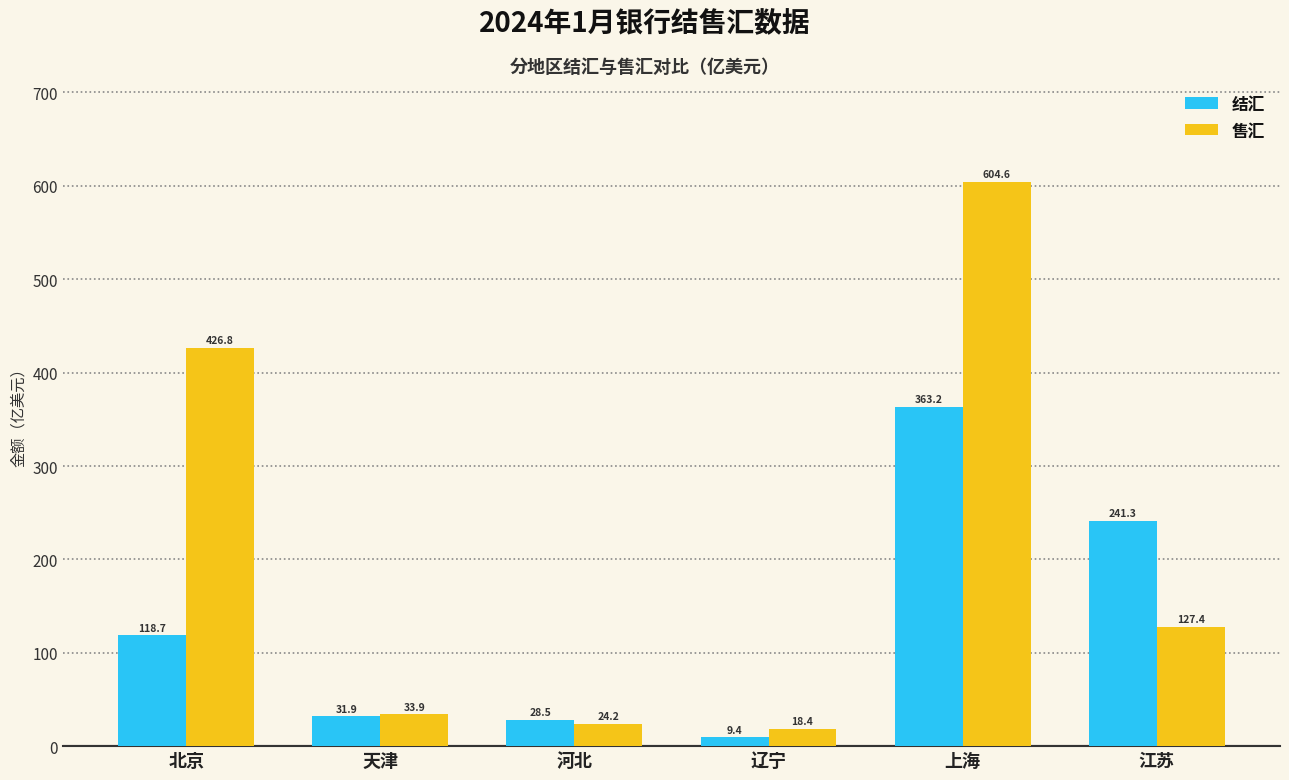

The 售汇 series shows 127.4 at 江苏. True or false?

True